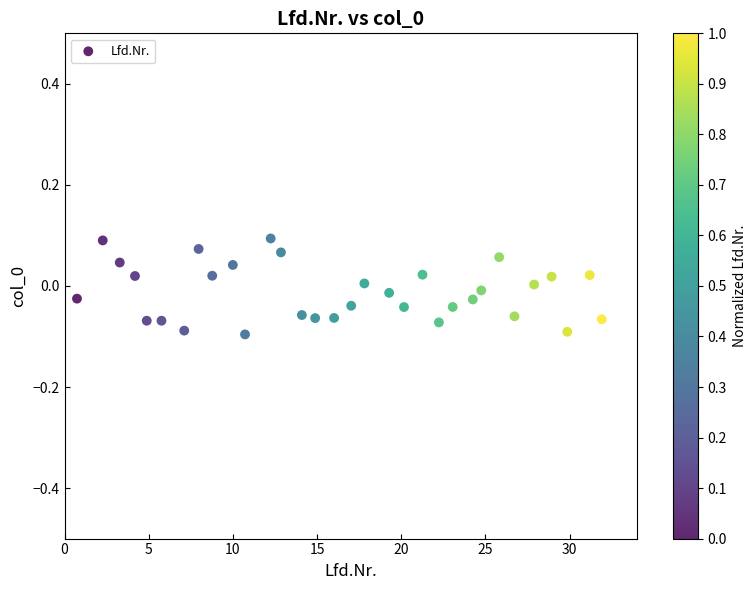

What is the range of X values (max minus min)?

31.2